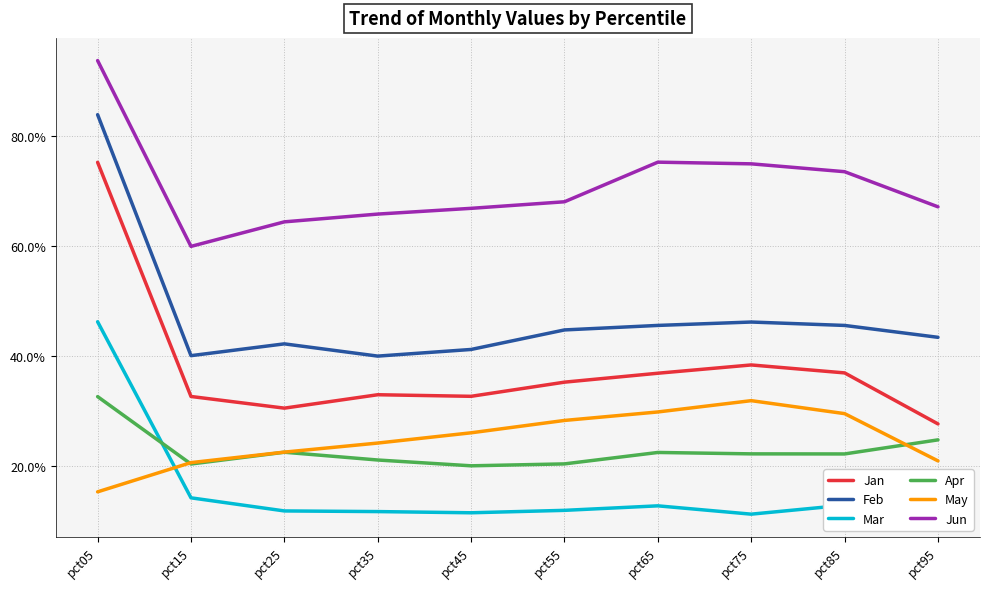

Rank the series at pct85 from highest to lowest value.

Jun, Feb, Jan, May, Apr, Mar